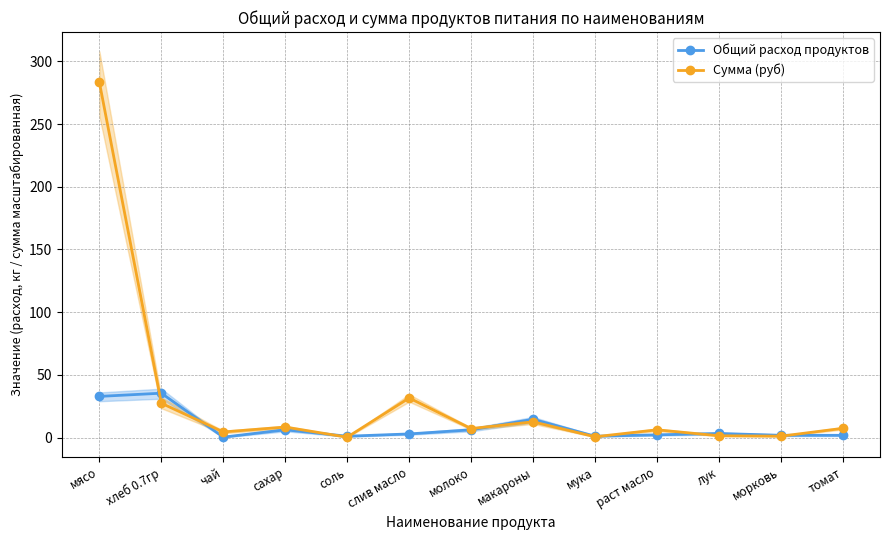

The Общий расход продуктов series shows 0.4 at мука. True or false?

False